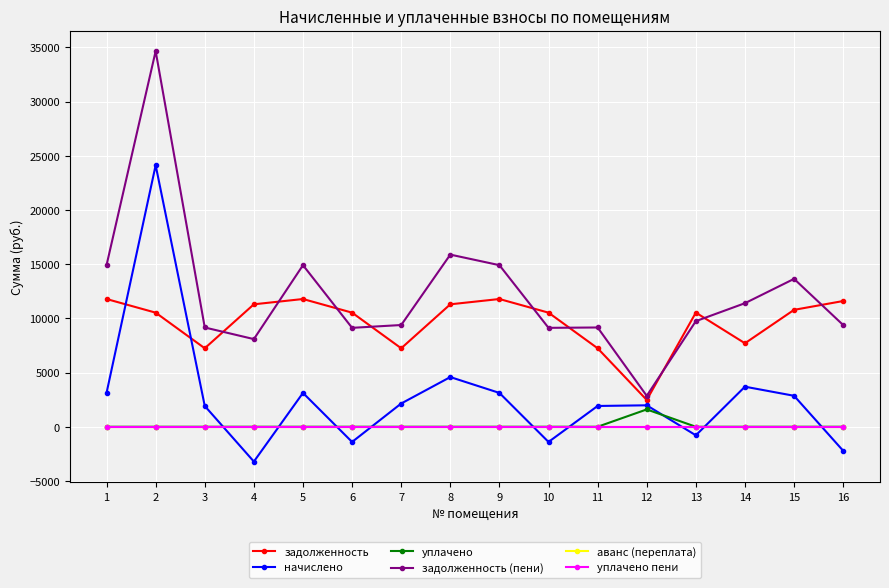

Count the number of categories in the chart.

16